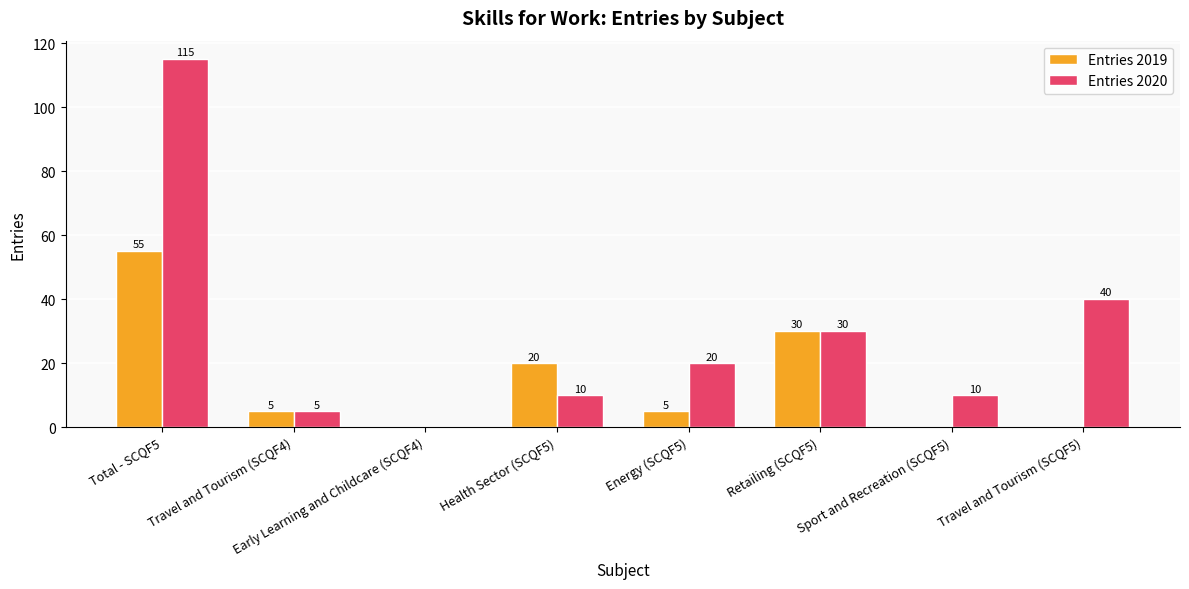

What are all the series names shown in the legend?

Entries 2019, Entries 2020